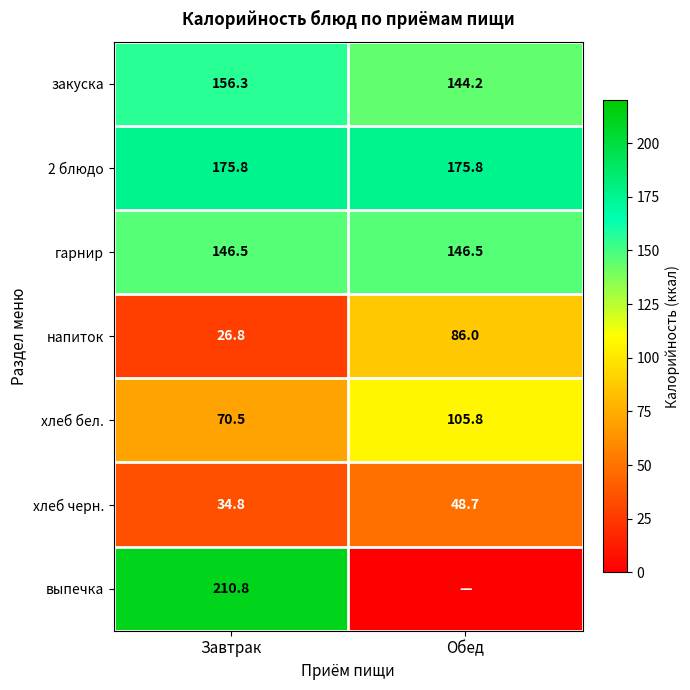

What is the total value across all series at Обед?

706.9